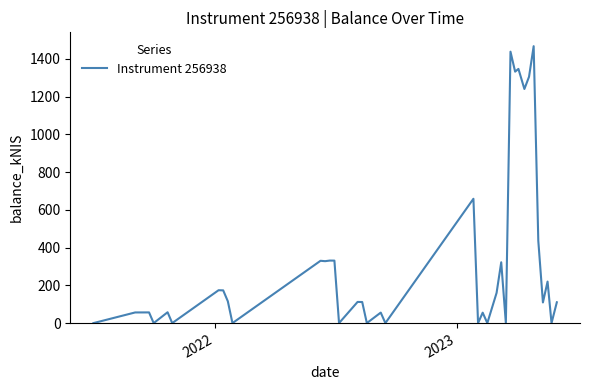

What is the difference between the maximum and minimum values?

1466.6